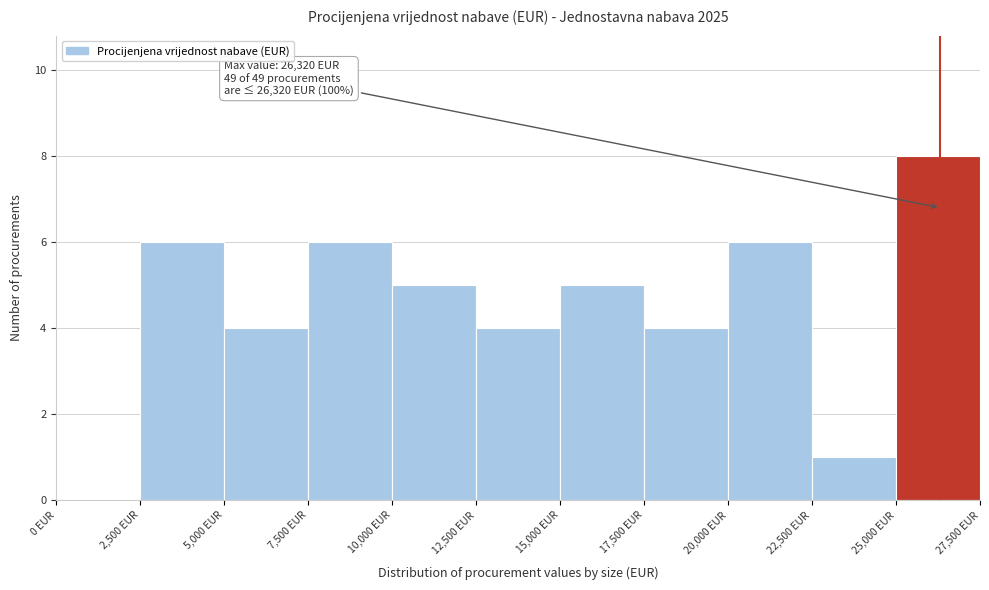

Which range on the x-axis has the tallest bar?

25000 to 27500